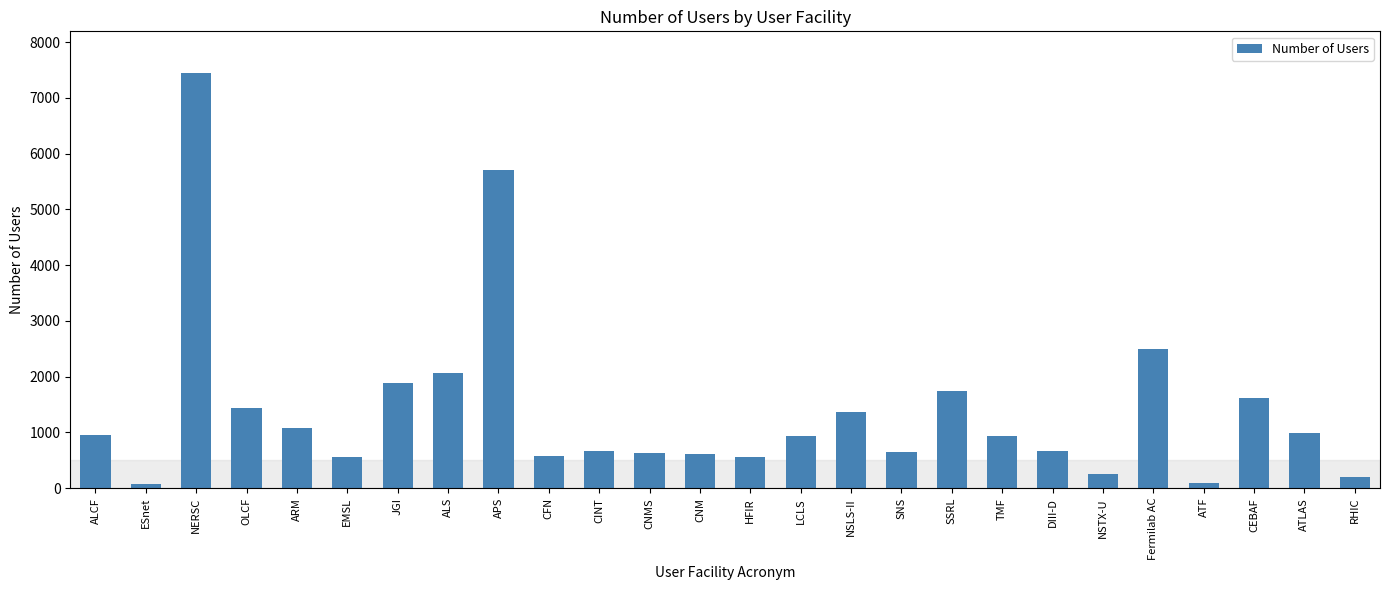

Does the chart contain stacked bars?

No